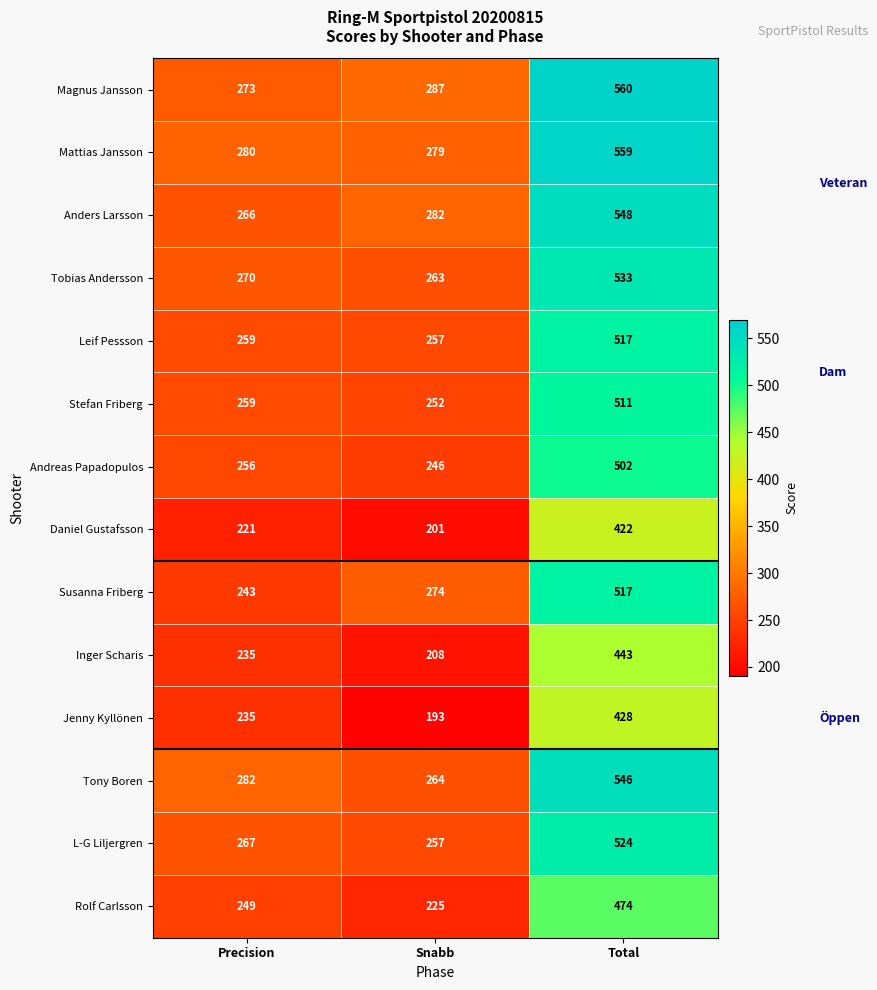

Is the value of Tony Boren at Snabb greater than the value of Stefan Friberg at Snabb?

Yes